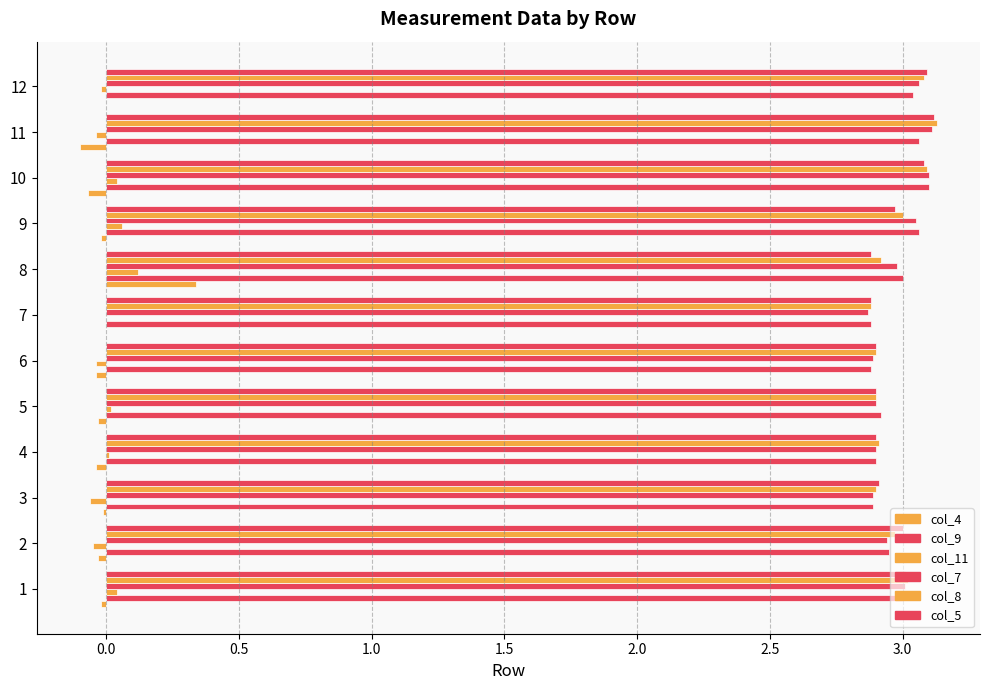

How many categories are shown in the chart?

12